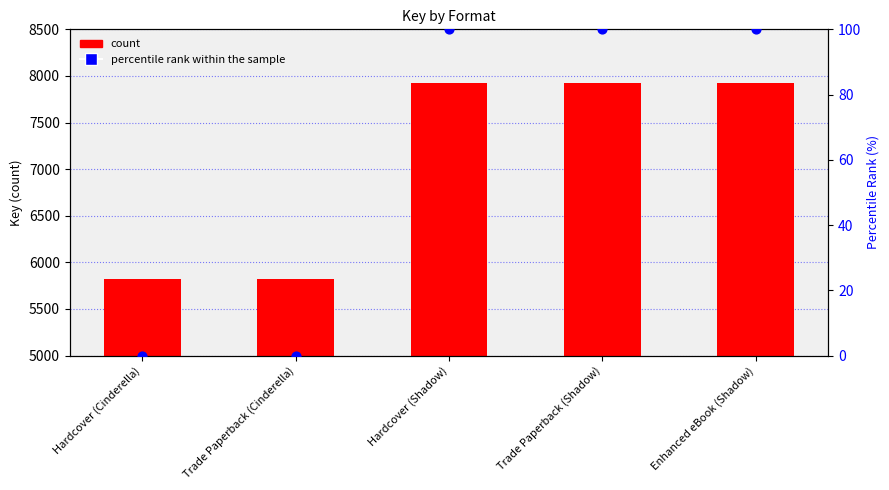

What is the total value across all series at Hardcover (Cinderella)?

5825